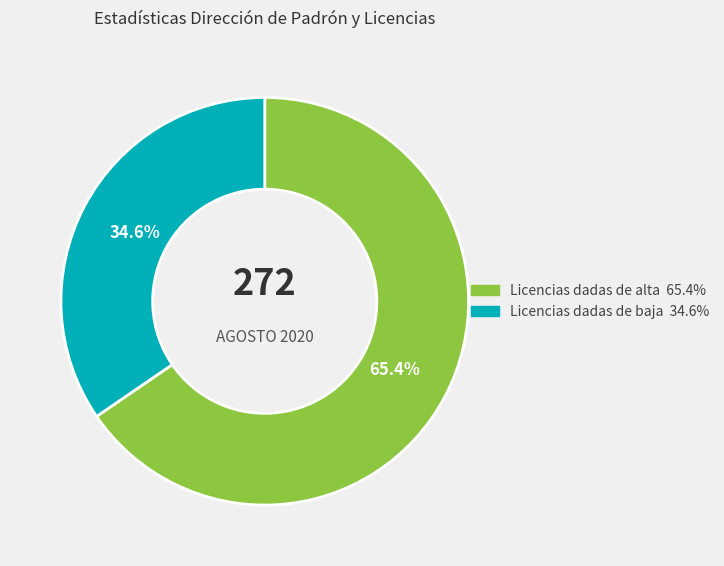

To the nearest percent, what percentage of the pie is Licencias dadas de baja?

35%